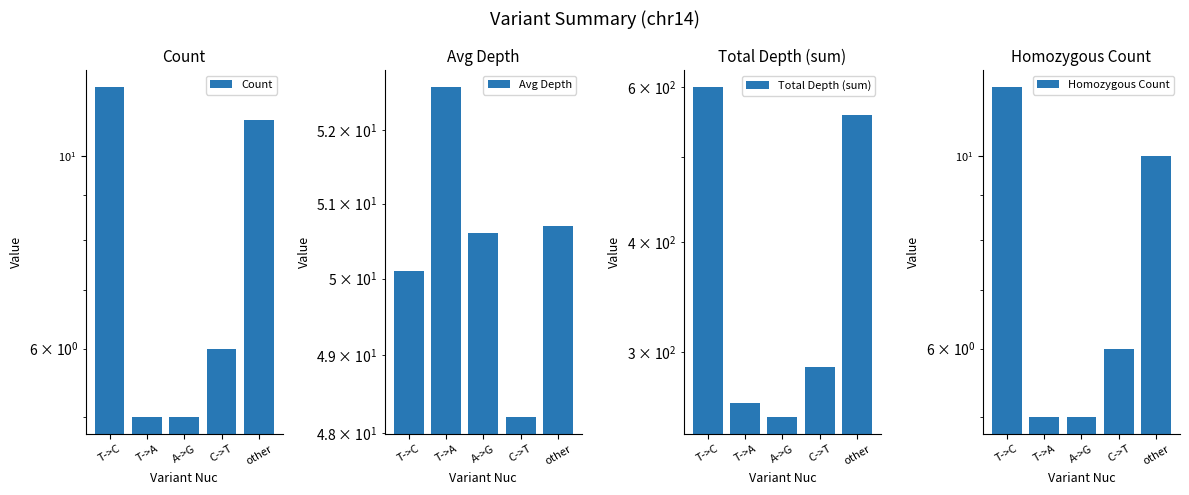

Reading left to right, what are all the values shown in this chart?

Count: T->C=12.0	T->A=5.0	A->G=5.0	C->T=6.0	other=11.0
Avg Depth: T->C=50.1	T->A=52.6	A->G=50.6	C->T=48.2	other=50.7
Total Depth (sum): T->C=601.0	T->A=263.0	A->G=253.0	C->T=289.0	other=558.0
Homozygous Count: T->C=12.0	T->A=5.0	A->G=5.0	C->T=6.0	other=10.0